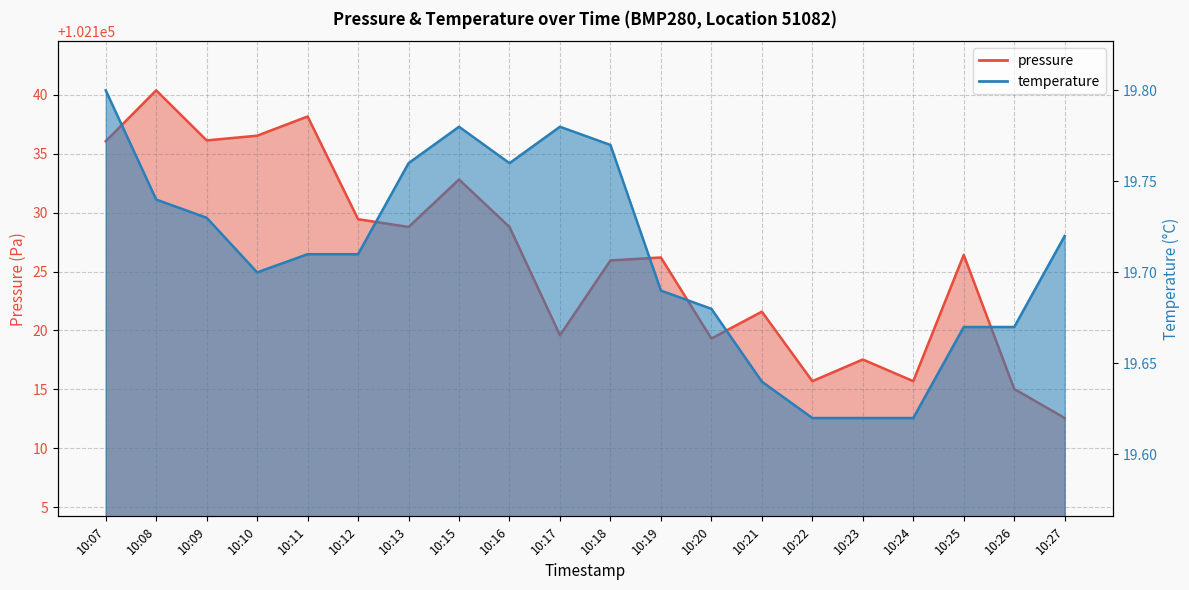

Where is pressure nearest to the value 102126?

10:18